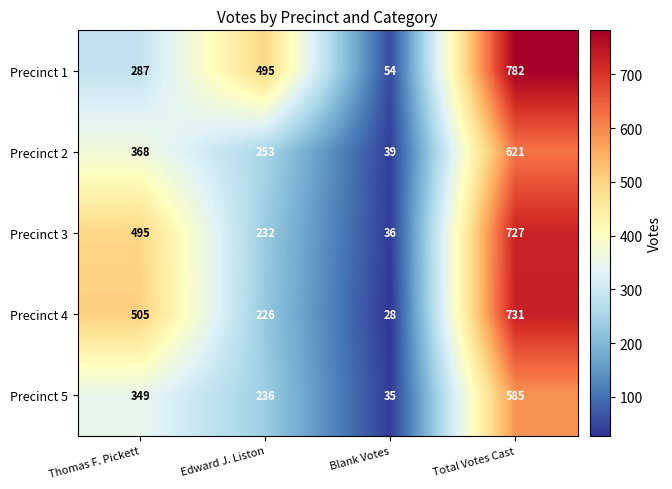

Which series has the largest range (max minus min)?

Precinct 1